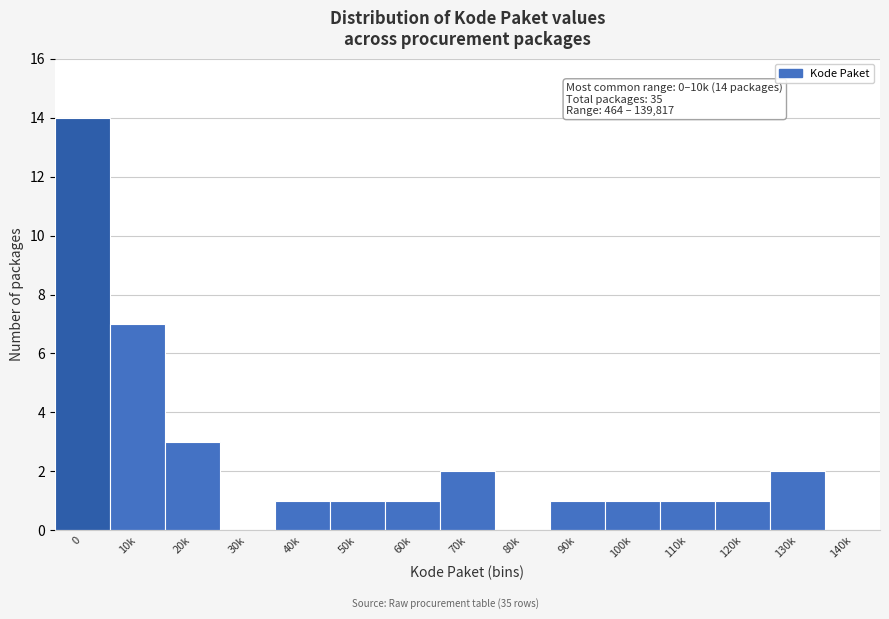

Reading left to right, what are all the values shown in this chart?

0=14	10k=7	20k=3	30k=0	40k=1	50k=1	60k=1	70k=2	80k=0	90k=1	100k=1	110k=1	120k=1	130k=2	140k=0